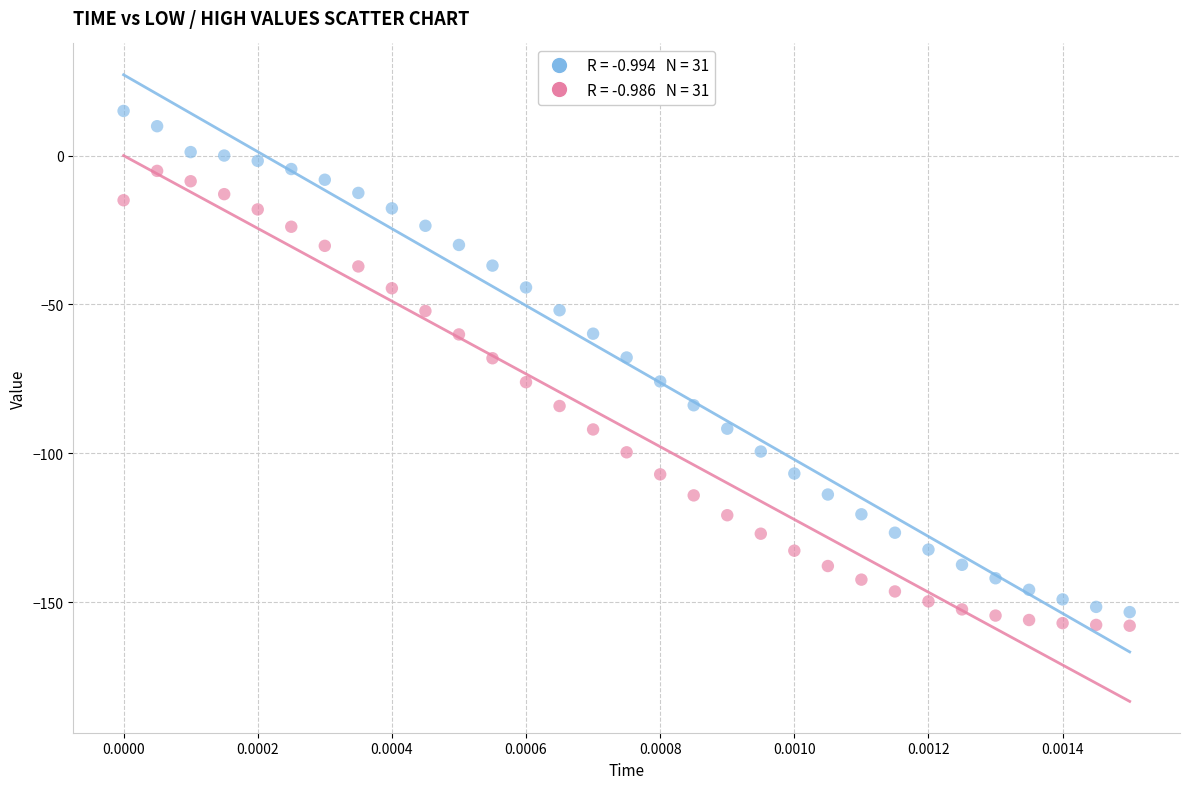

Across all data points, what is the range of Y values (max minus min)?

173.0